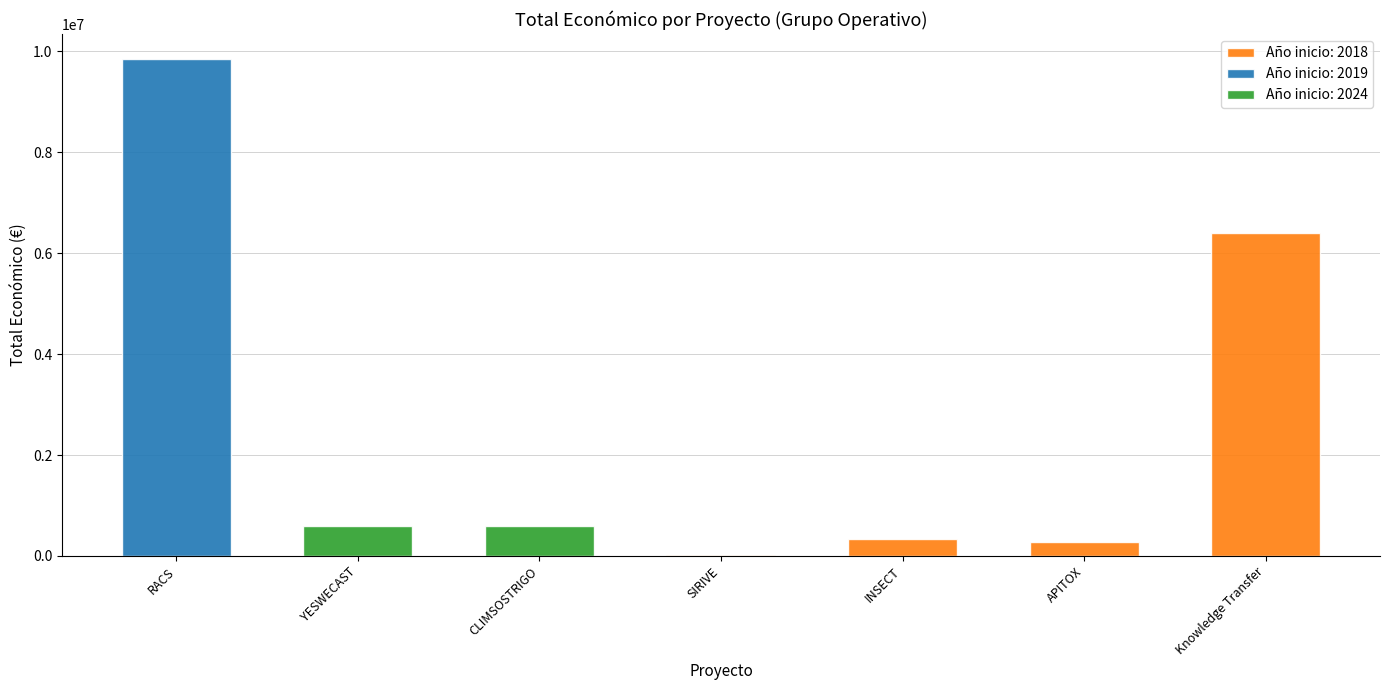

Does the chart contain stacked bars?

No